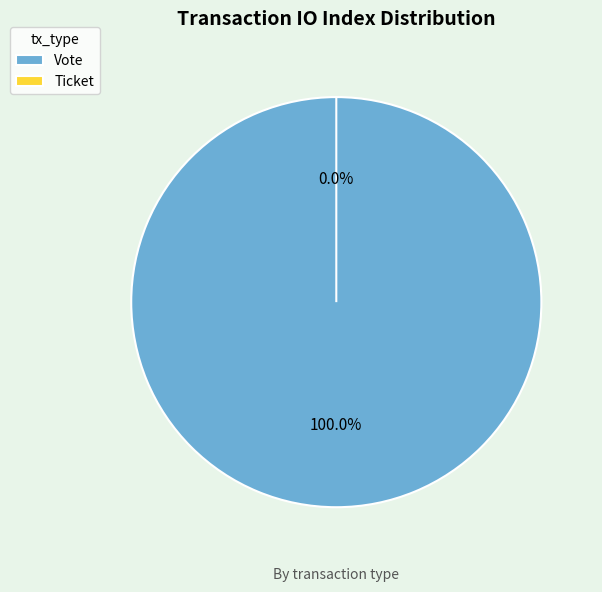

To the nearest percent, what is the combined percentage of Ticket and Vote?

100%